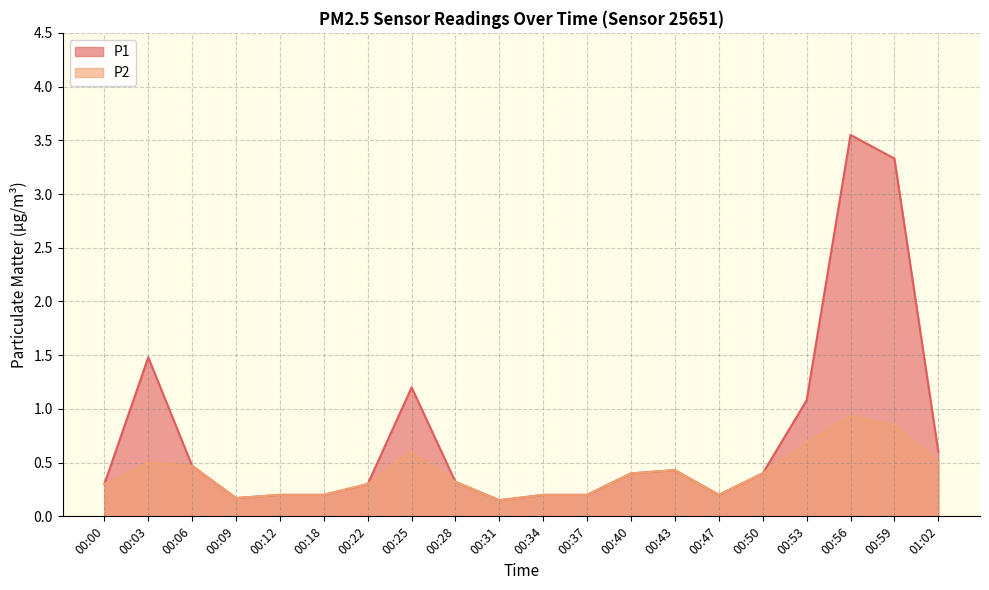

Which series changed the most between 00:25 and 00:28?

P1